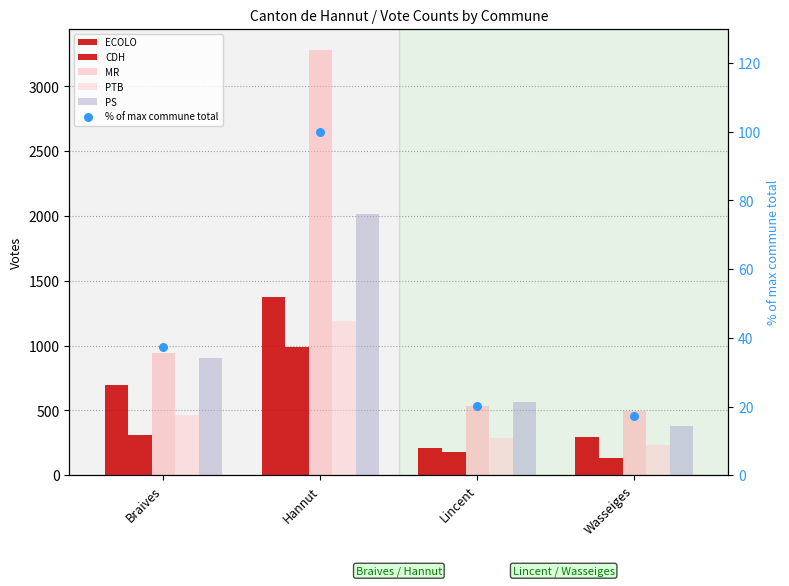

Which series reaches the minimum Y coordinate?

% of max commune total